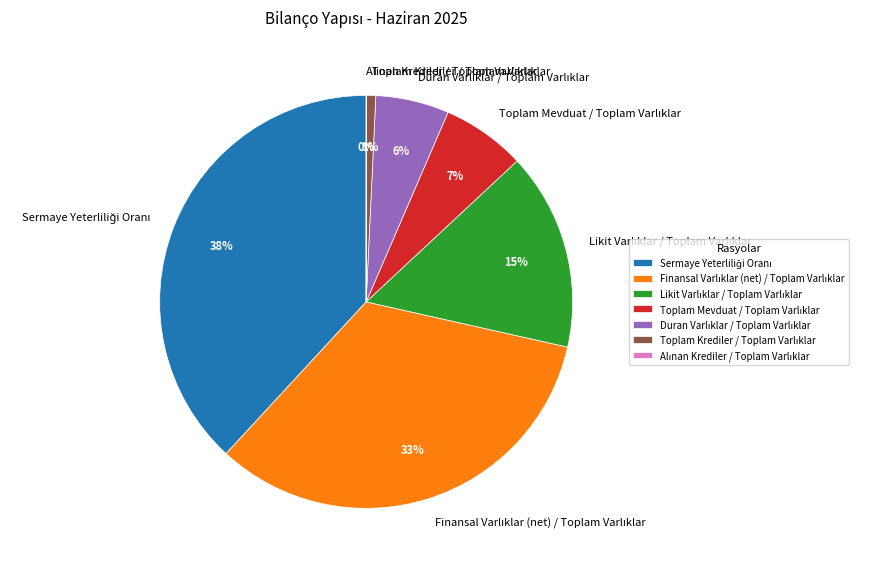

Is there any slice that represents more than half of the pie?

No